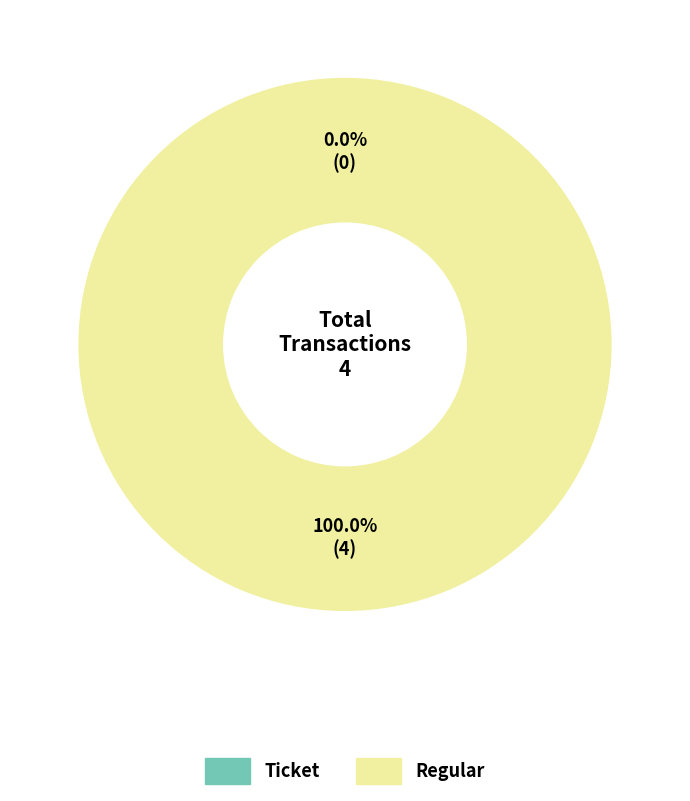

Do Regular and Ticket together represent more than half of the pie?

Yes